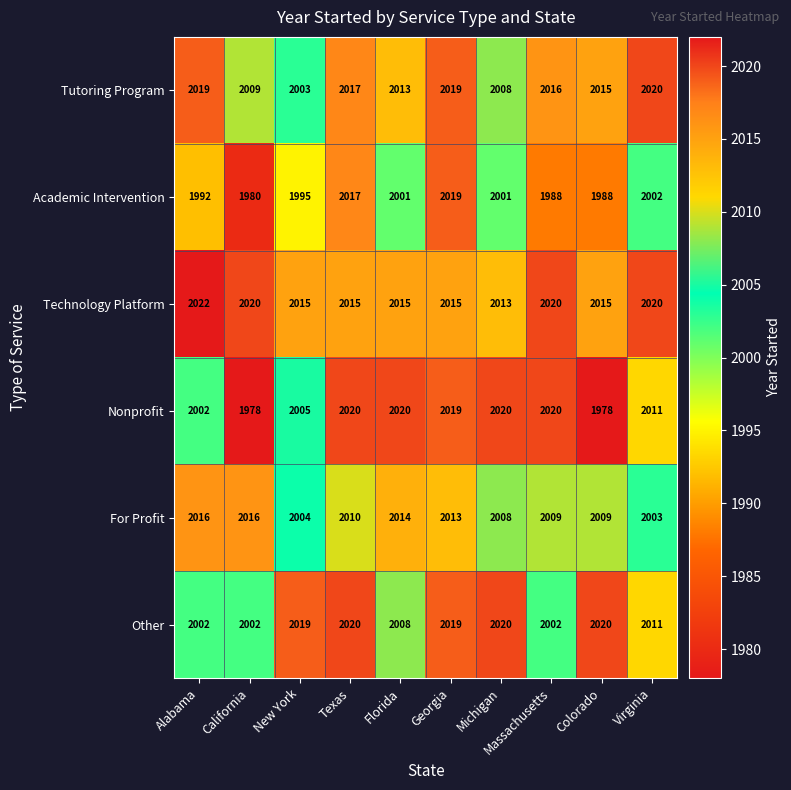

Which category has the lowest value in the Tutoring Program series?

New York